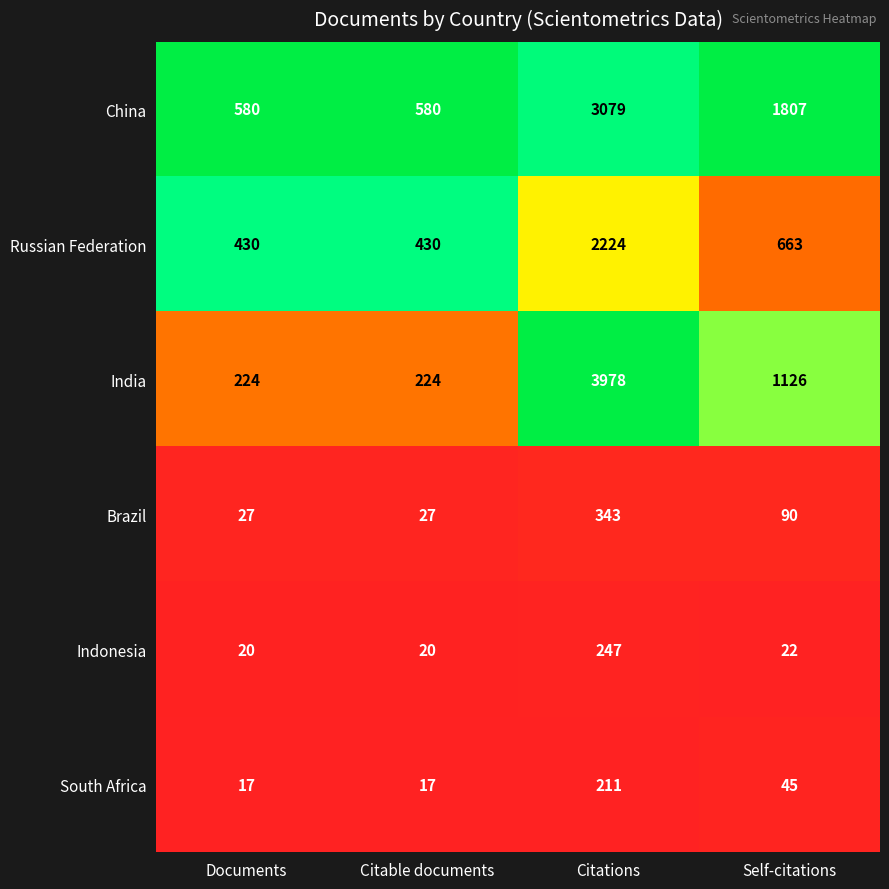

Rank the series by their maximum value, from highest to lowest.

India, China, Russian Federation, Brazil, Indonesia, South Africa